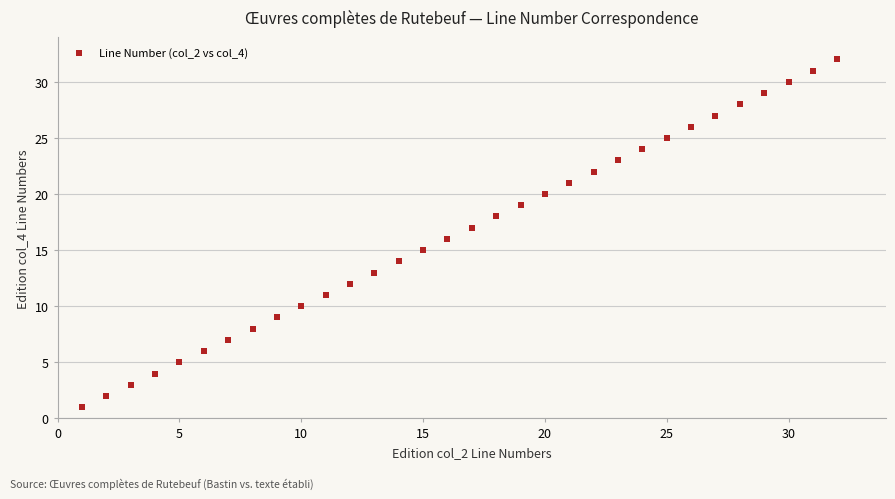

What is the range of X values (max minus min)?

31